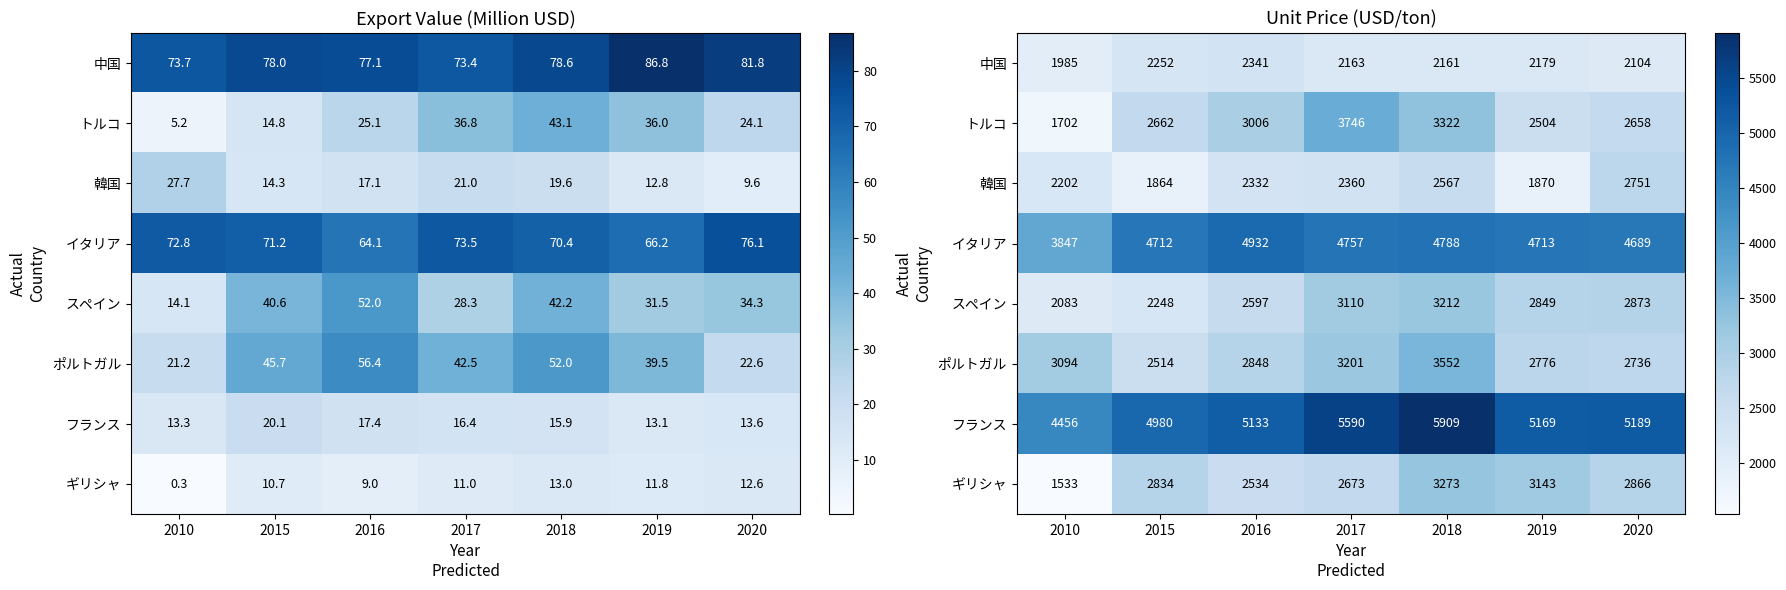

List the series in order of their peak value, lowest first.

中国, 韓国, スペイン, ギリシャ, ポルトガル, トルコ, イタリア, フランス